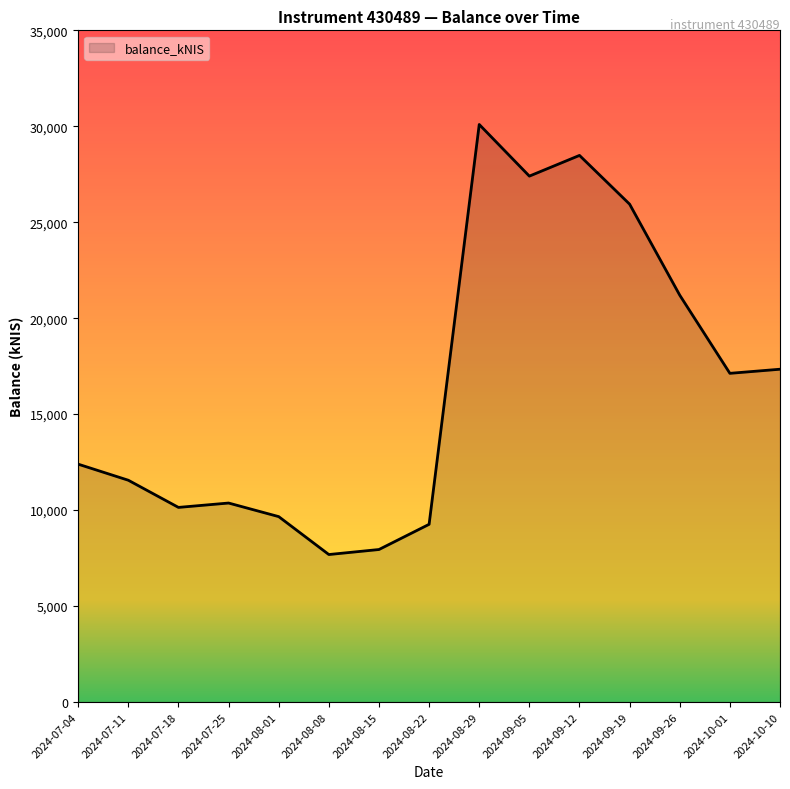

Which category has the highest value across all series?

2024-08-29